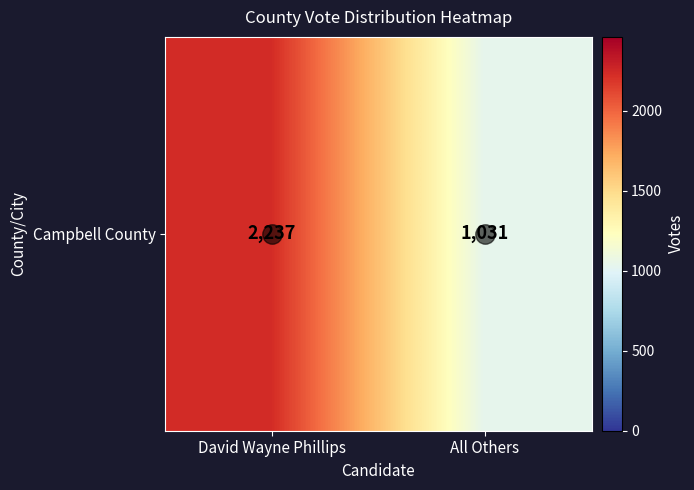

Rank the categories by value from lowest to highest.

All Others, David Wayne Phillips